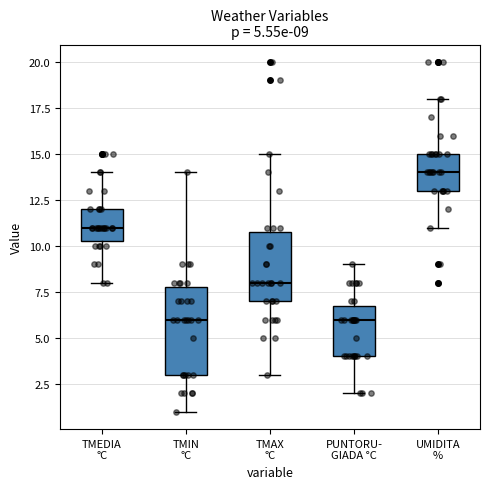

Which box is the tallest, from its lower edge to its upper edge?

TMIN °C